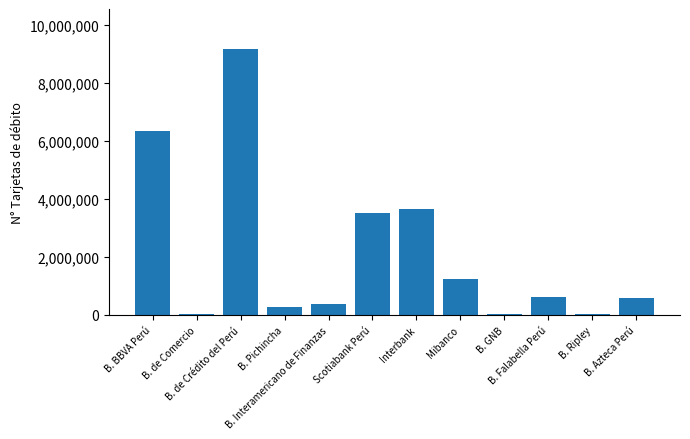

What is the sum of all values?

25889773